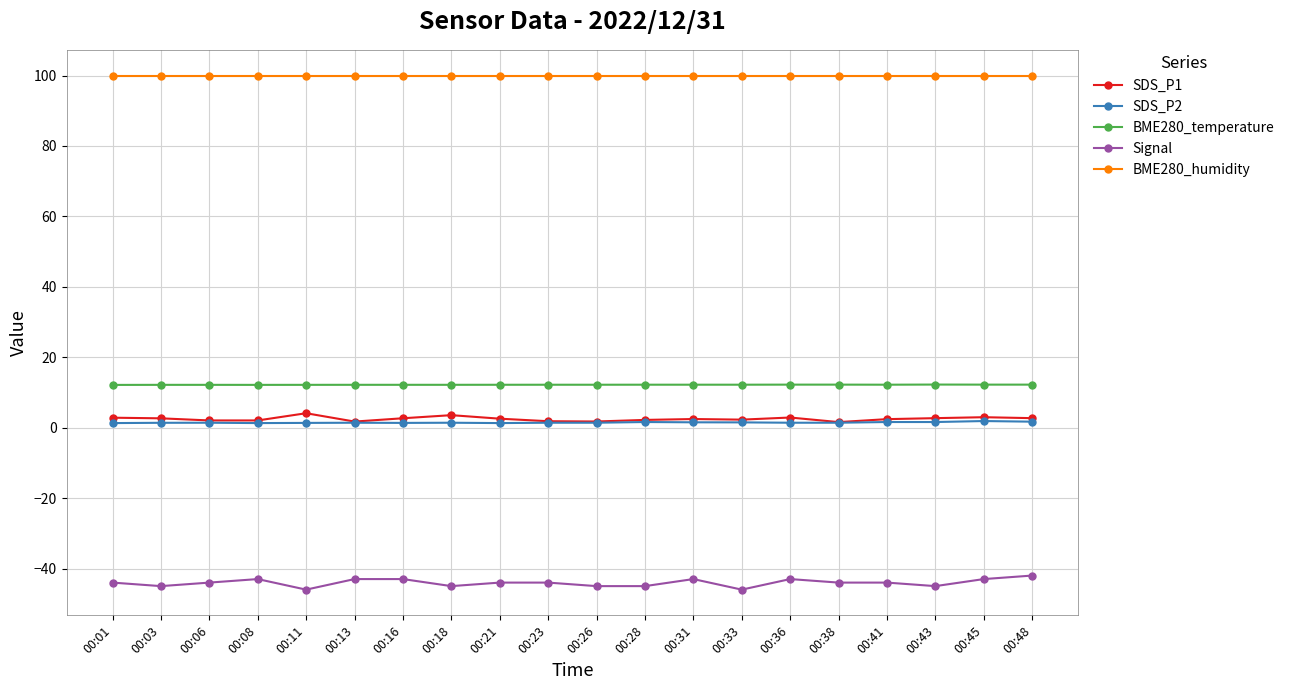

Is the value of BME280_humidity at 00:21 greater than the value of Signal at 00:45?

Yes